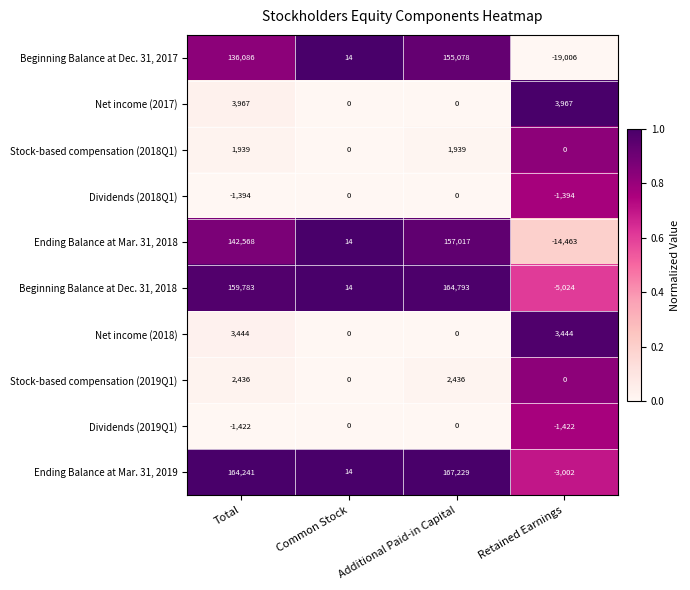

What is the spread (max minus min) of values at Additional Paid-in Capital?

167229